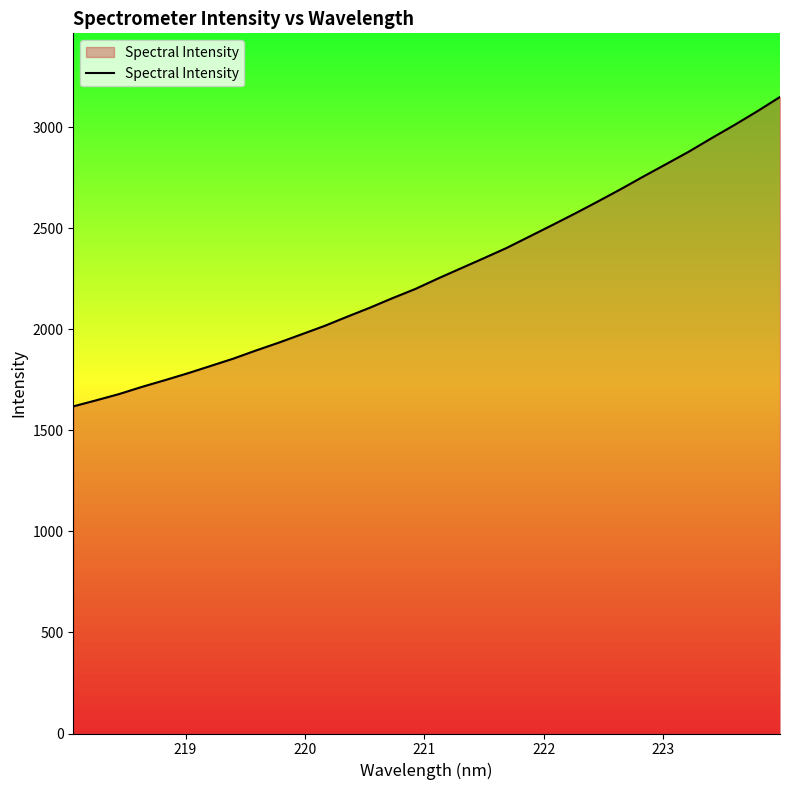

What is the minimum value shown in the chart?

1618.2